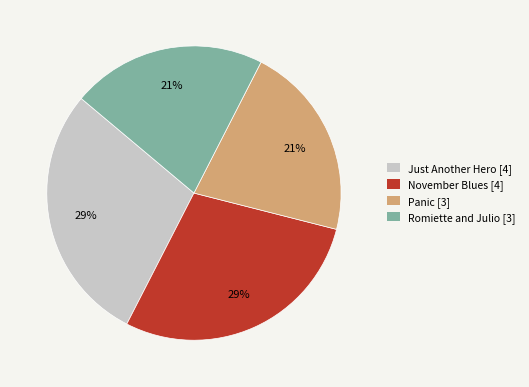

Is it true that Just Another Hero [4] is 29% of the pie?

True